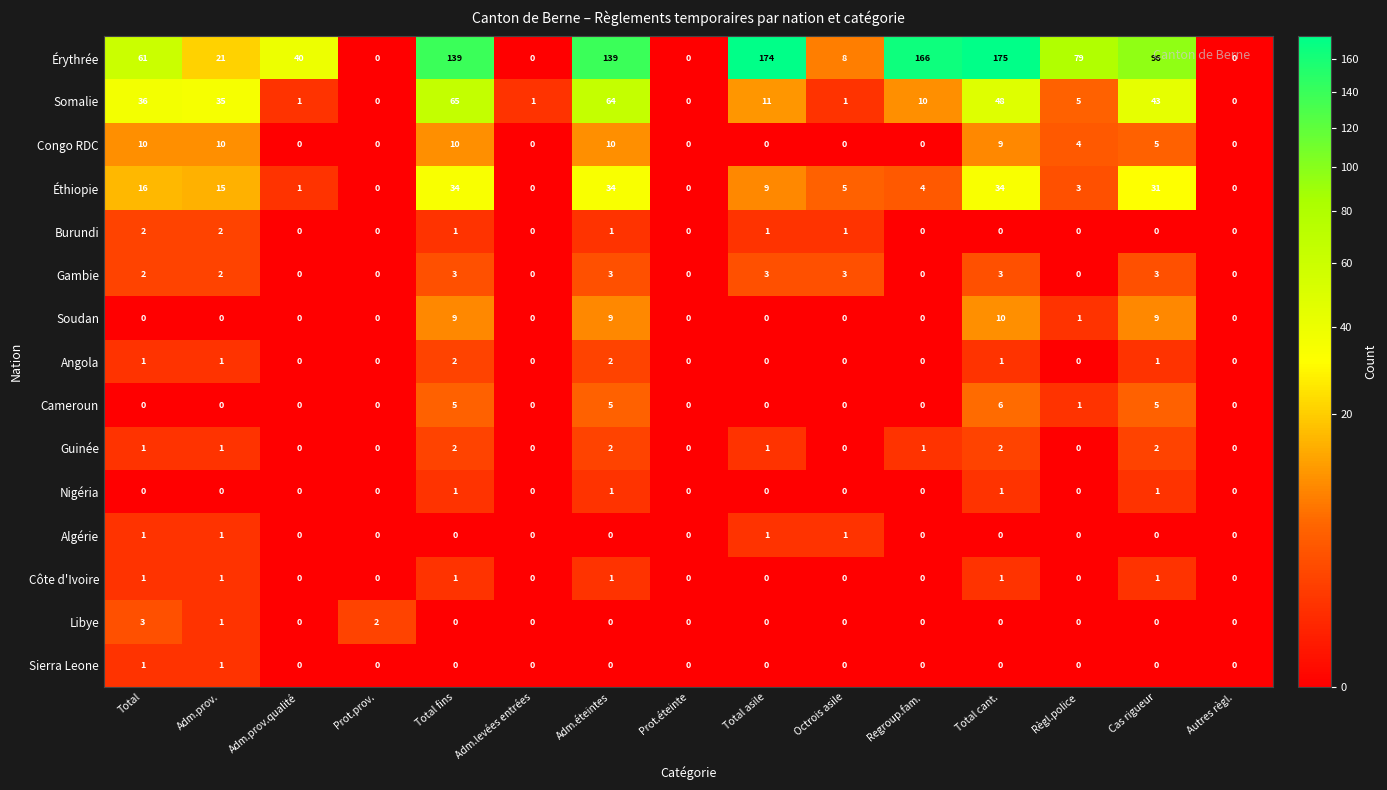

What is the difference between the maximum and minimum values in the Éthiopie series?

34